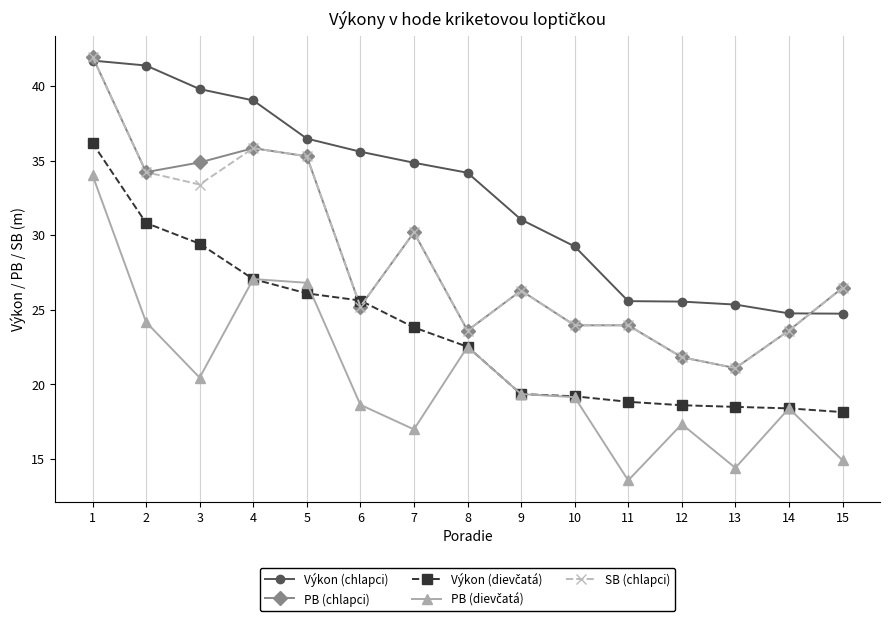

At which category does the chart reach its minimum across all series?

11